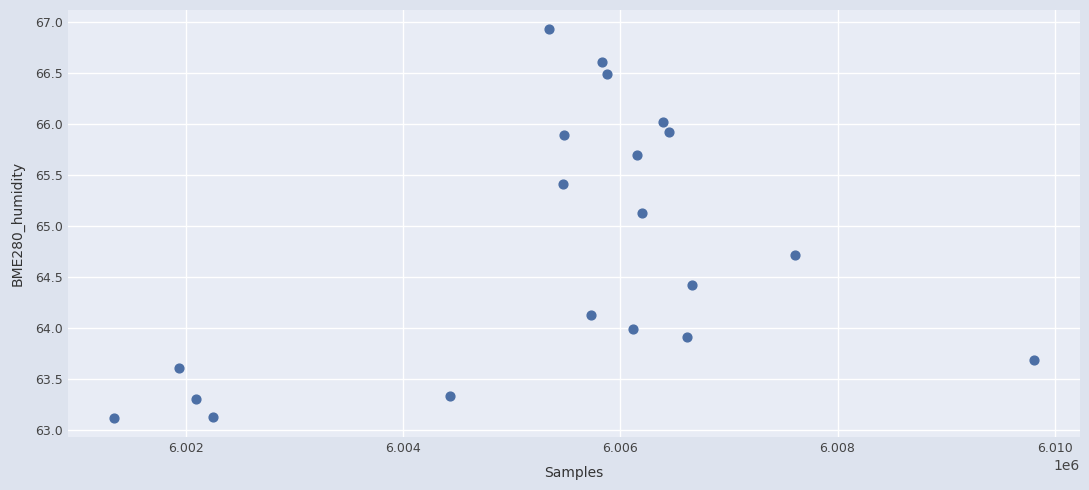

What is the range of Y values (max minus min)?

3.8